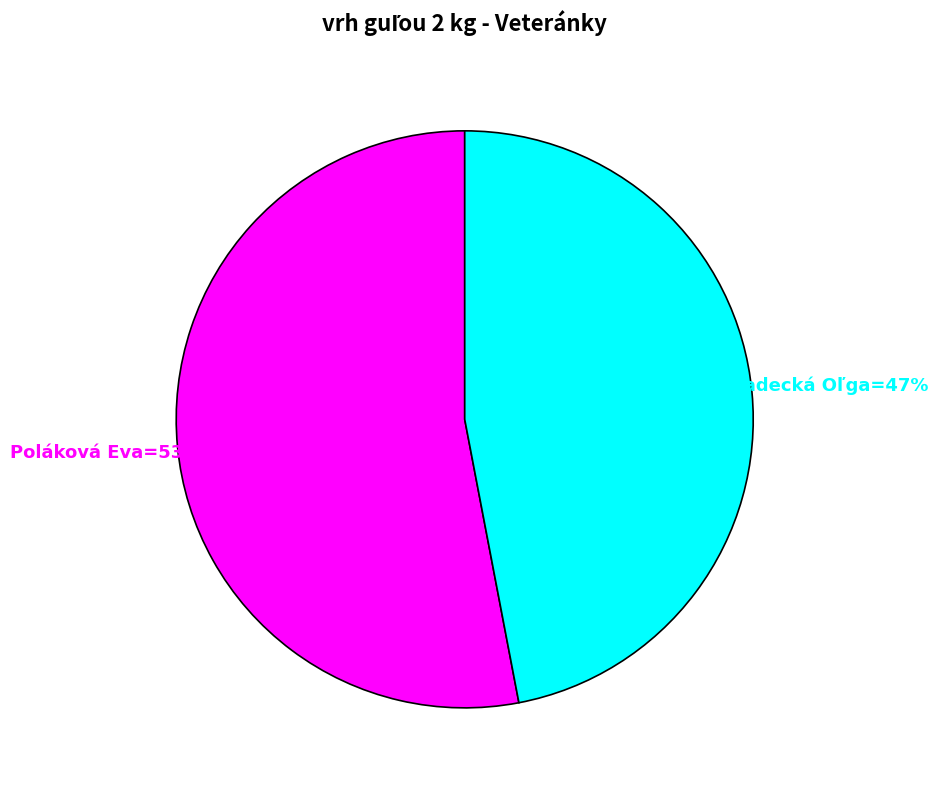

To the nearest percent, what is the difference between the largest and smallest slice percentages?

6%